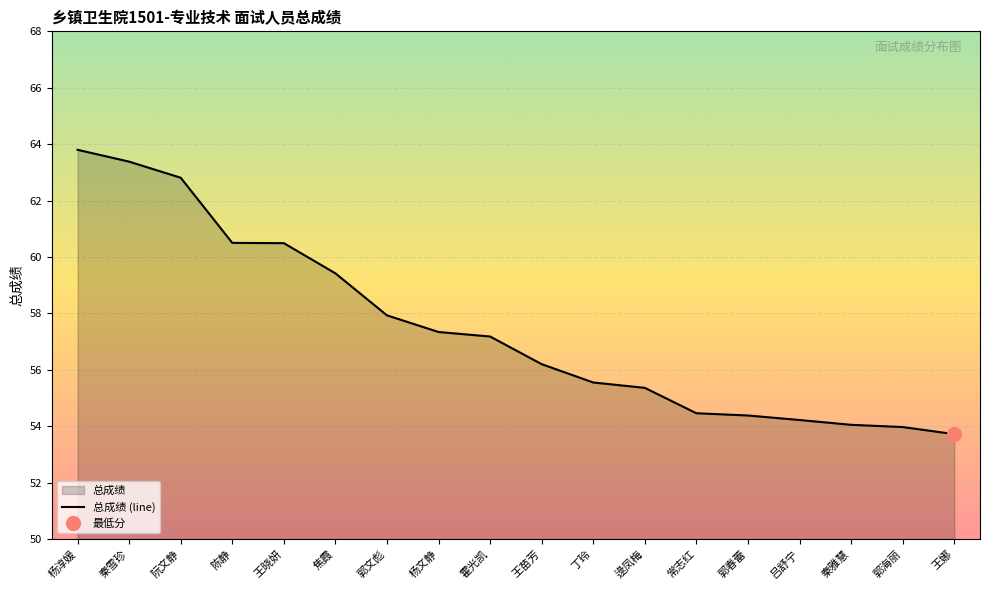

Between 秦雪珍 and 丁玲, which is larger?

秦雪珍